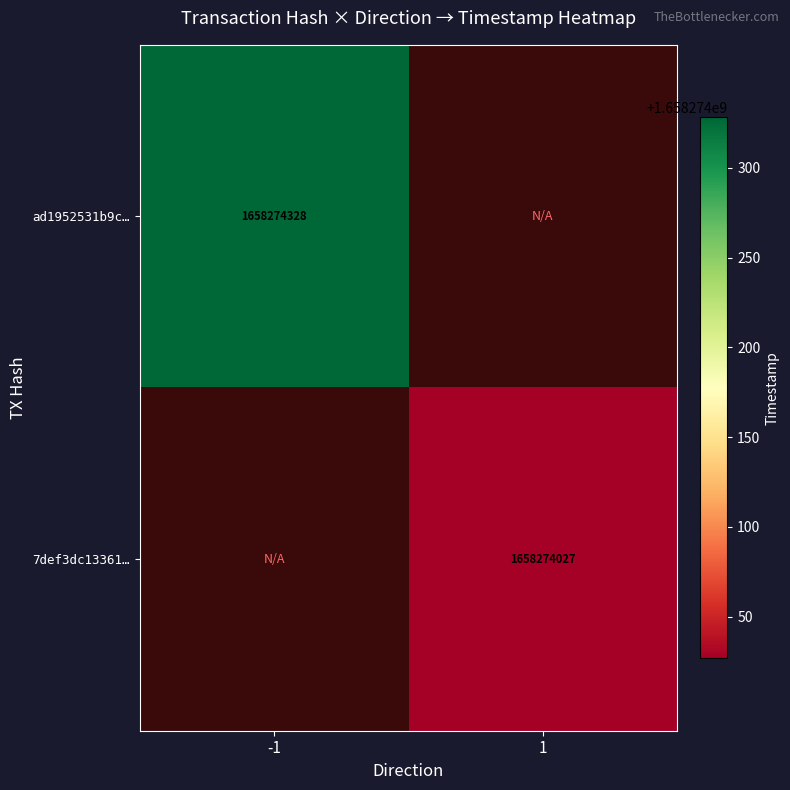

Which series changed the most between direction_-1 and direction_1?

ad1952531b9ce4d461e4d6299695cd7fad0585f